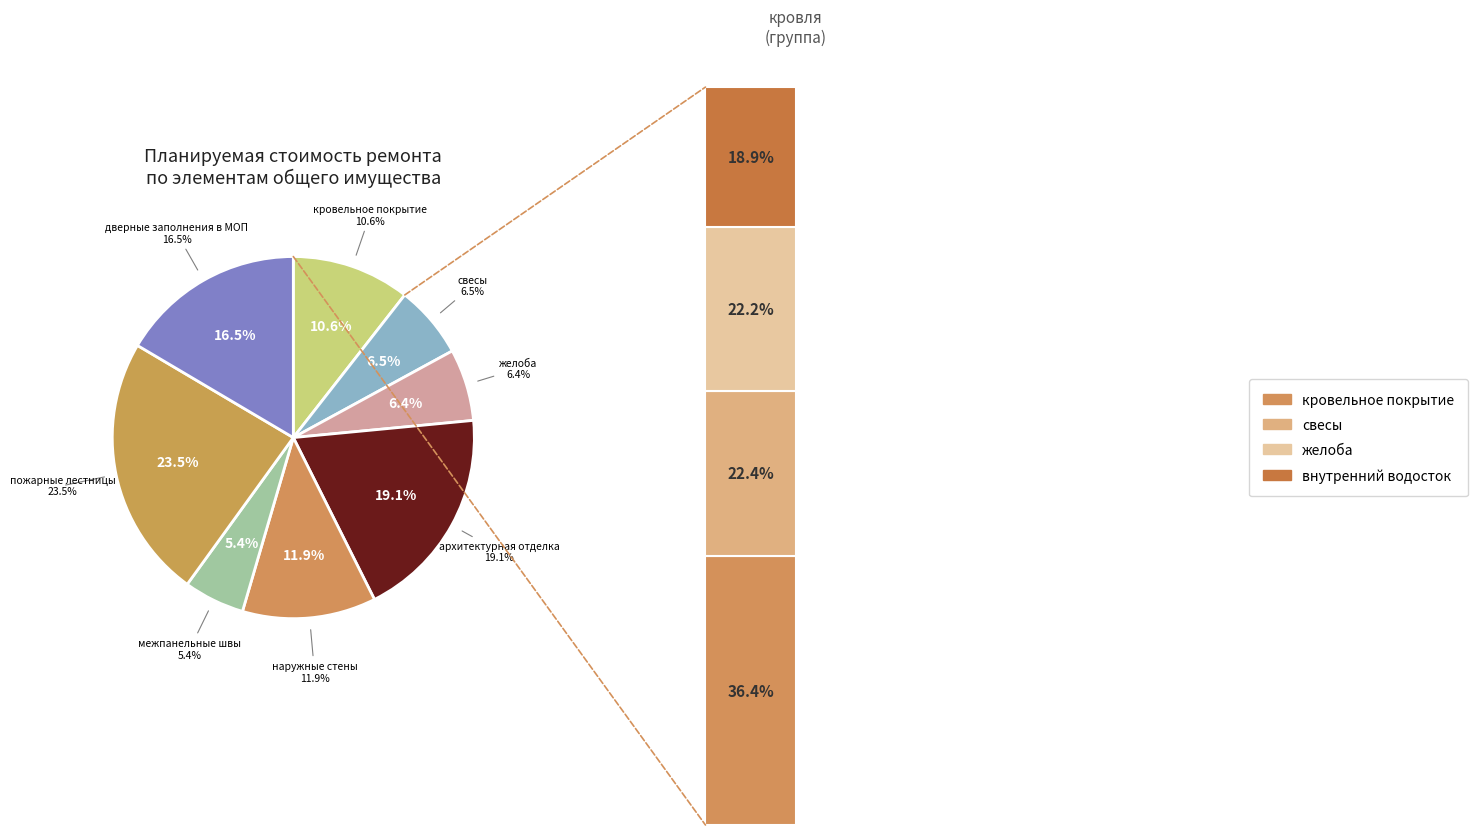

True or false: ограждение балконов и лоджий accounts for 0% of the total.

True